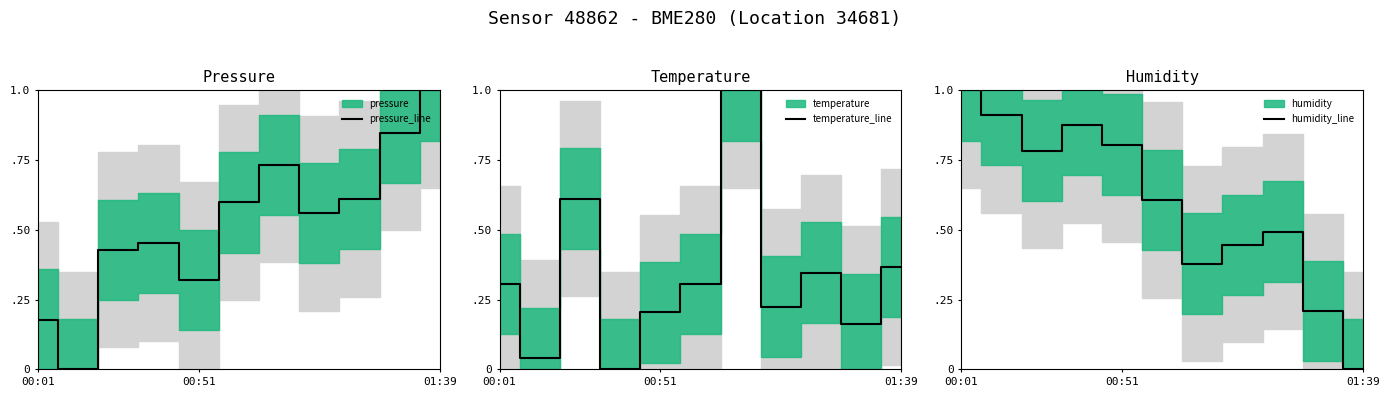

What is the label of the 3rd point from the left?

01:39